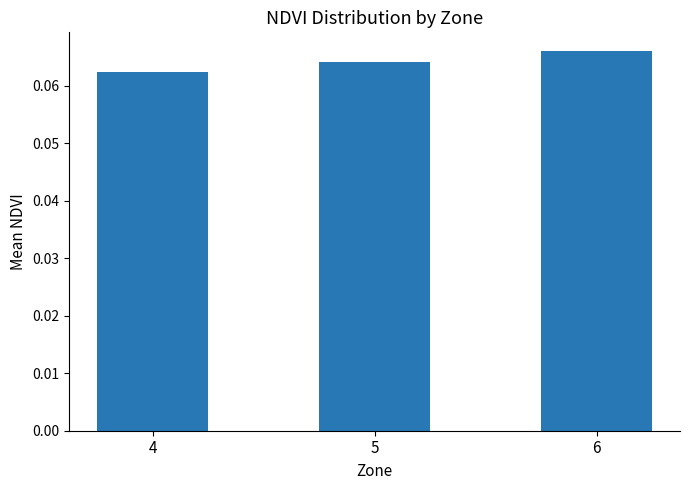

Which category has the highest value across all series?

6